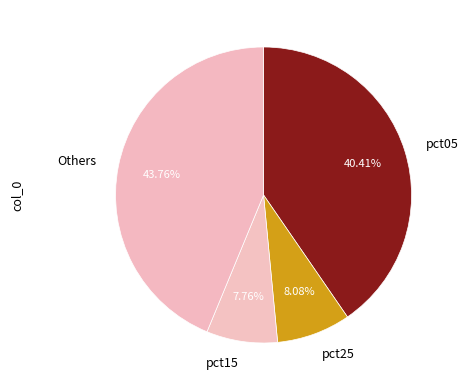

To the nearest percent, what percentage of the pie is pct25?

8%